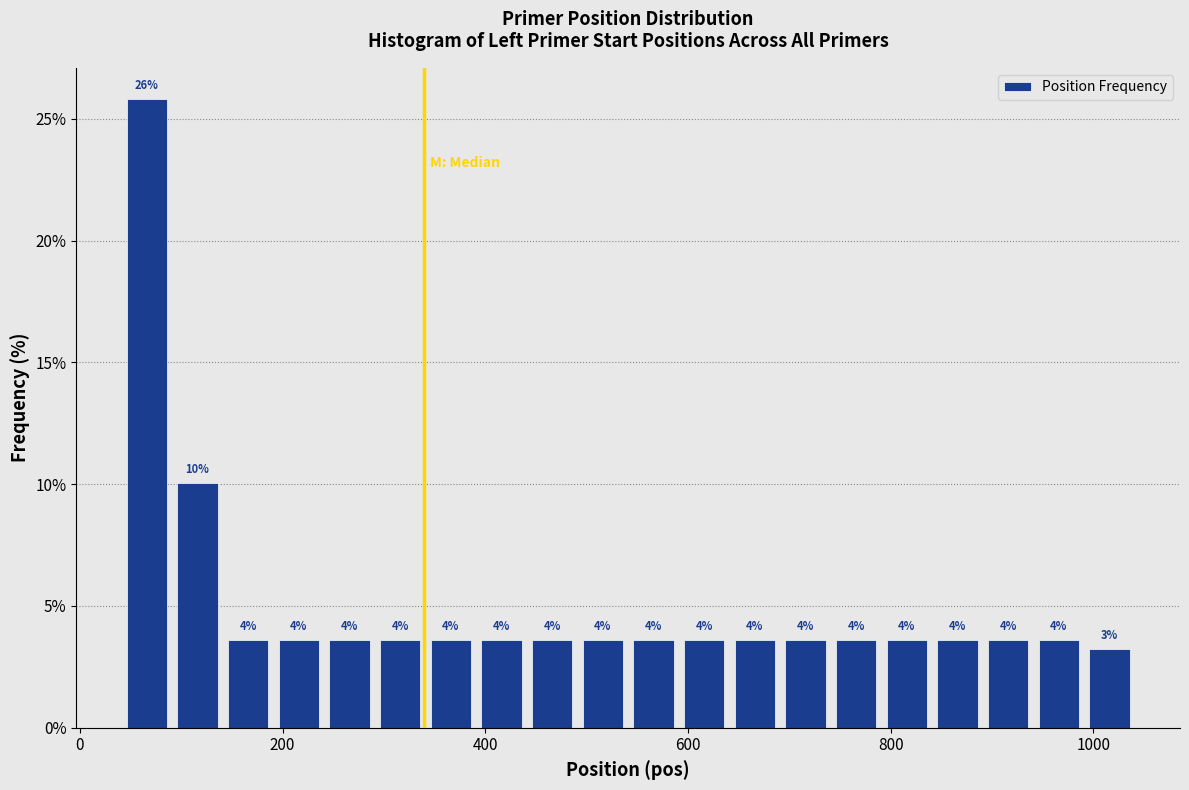

Read against the x-axis, roughly where is the centre of the tallest bar?

60